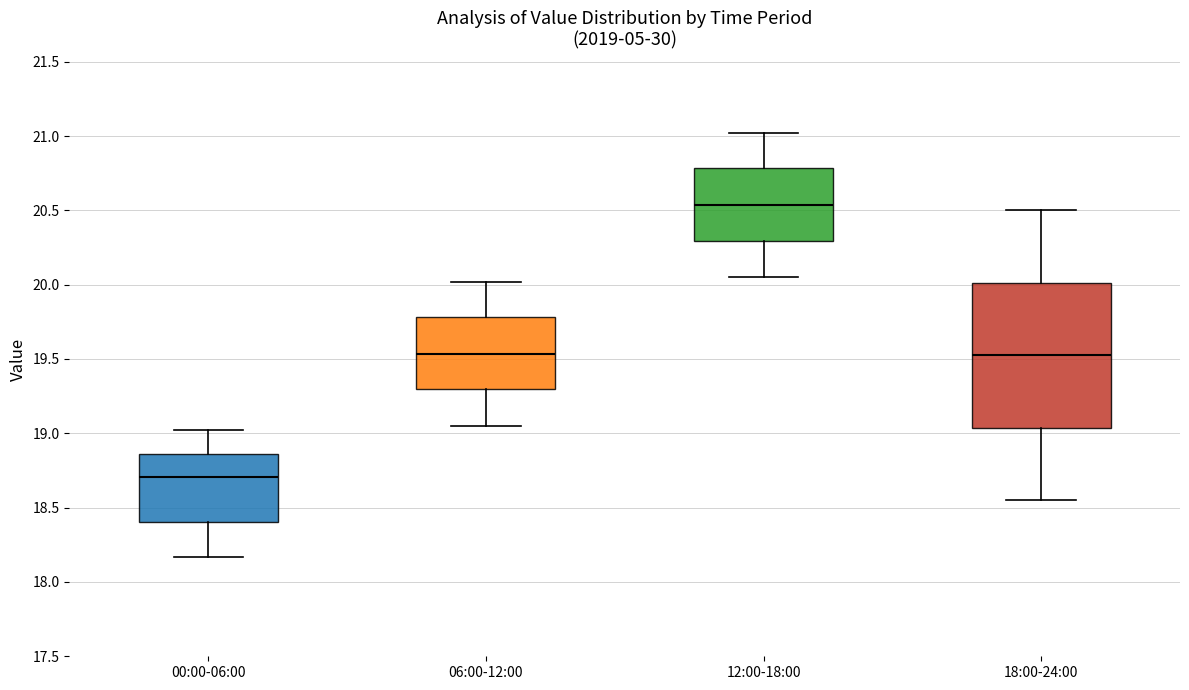

Which box has the highest median line?

12:00-18:00